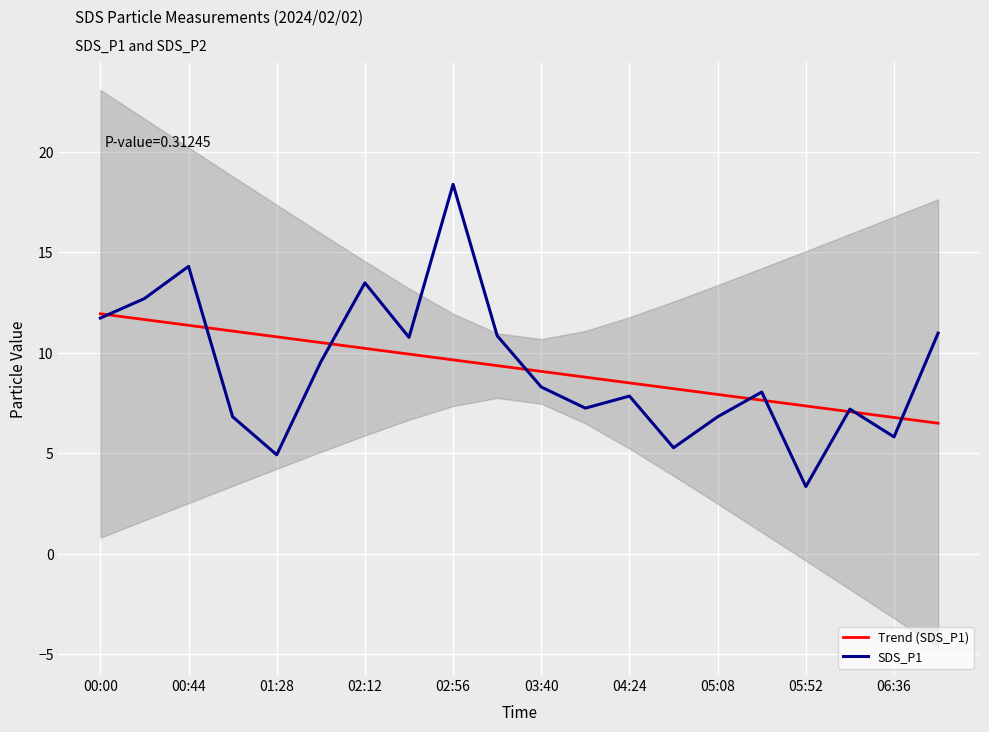

How many data points in Trend (SDS_P1) are less than 9?

9